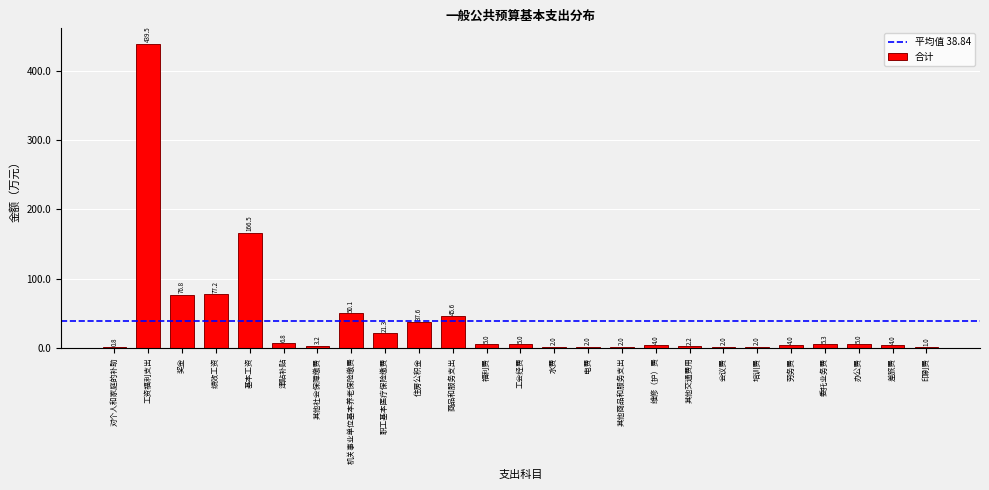

Reading left to right, extract all data points from this chart.

对个人和家庭的补助=0.8	工资福利支出=439.5	奖金=76.8	绩效工资=77.2	基本工资=166.5	津贴补贴=6.8	其他社会保障缴费=3.2	机关事业单位基本养老保险缴费=50.1	职工基本医疗保险缴费=21.3	住房公积金=37.6	商品和服务支出=45.6	福利费=5.0	工会经费=5.0	水费=2.0	电费=2.0	其他商品和服务支出=2.0	维修（护）费=4.0	其他交通费用=2.2	会议费=2.0	培训费=2.0	劳务费=4.0	委托业务费=5.3	办公费=5.0	差旅费=4.0	印刷费=1.0